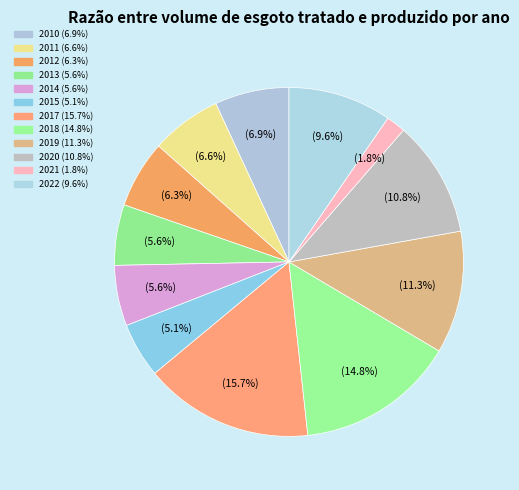

The 2021 slice represents 2% of the pie. True or false?

True